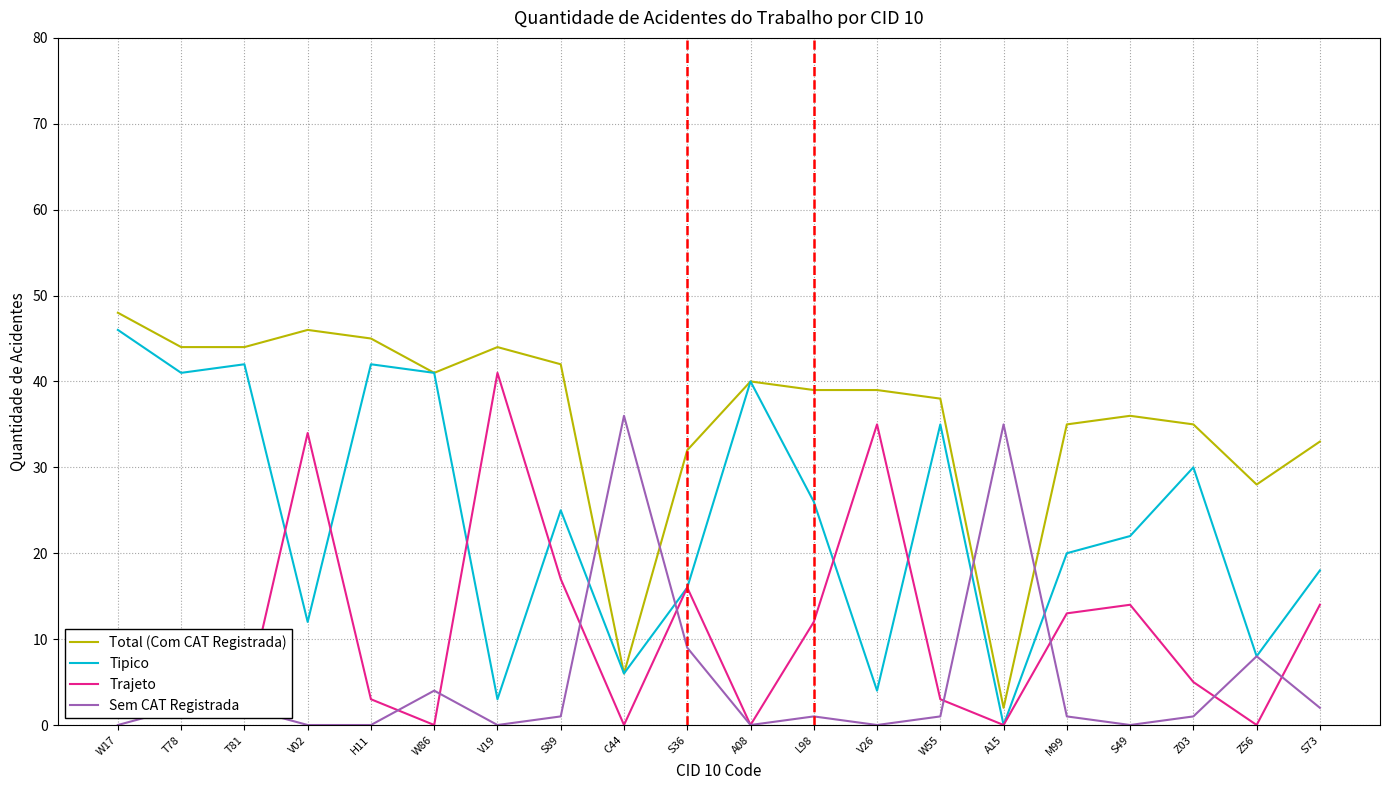

Which category has the lowest value in the Tipico series?

A15